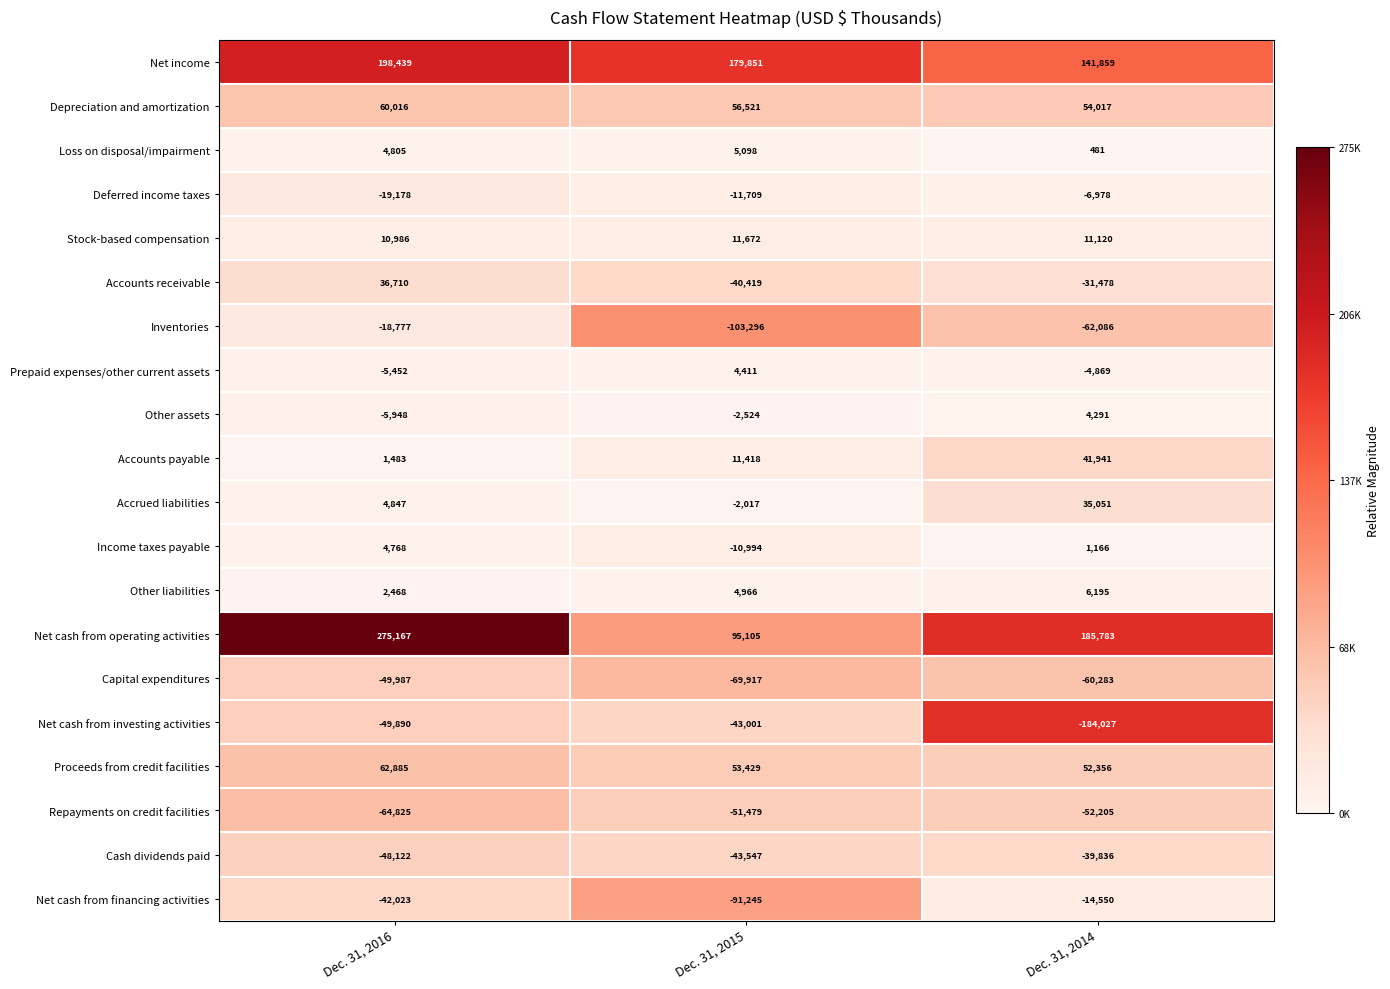

Is the value of Other assets at Dec. 31, 2014 greater than the value of Repayments on credit facilities at Dec. 31, 2014?

Yes